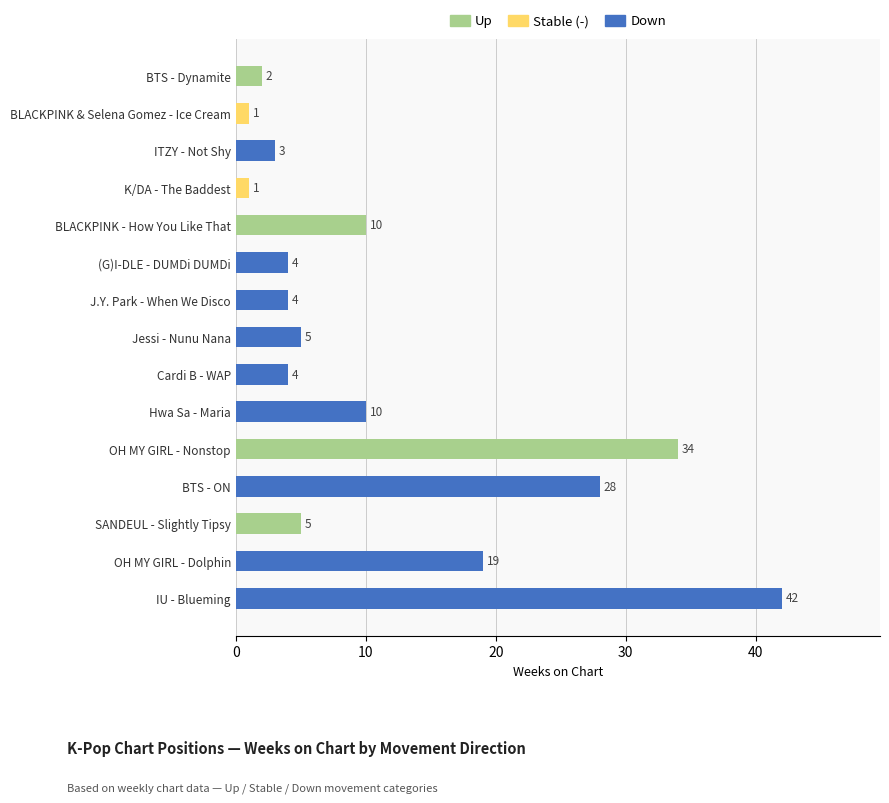

At which label is the value closest to 21?

OH MY GIRL - Dolphin